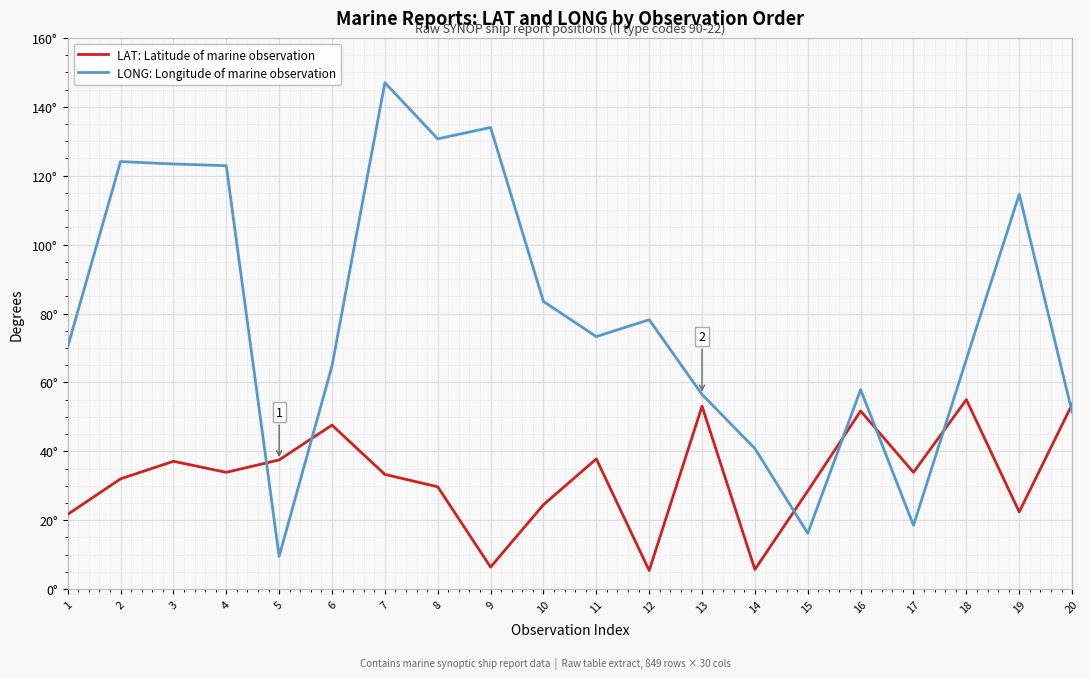

Does the chart display data point markers on the line(s)?

No